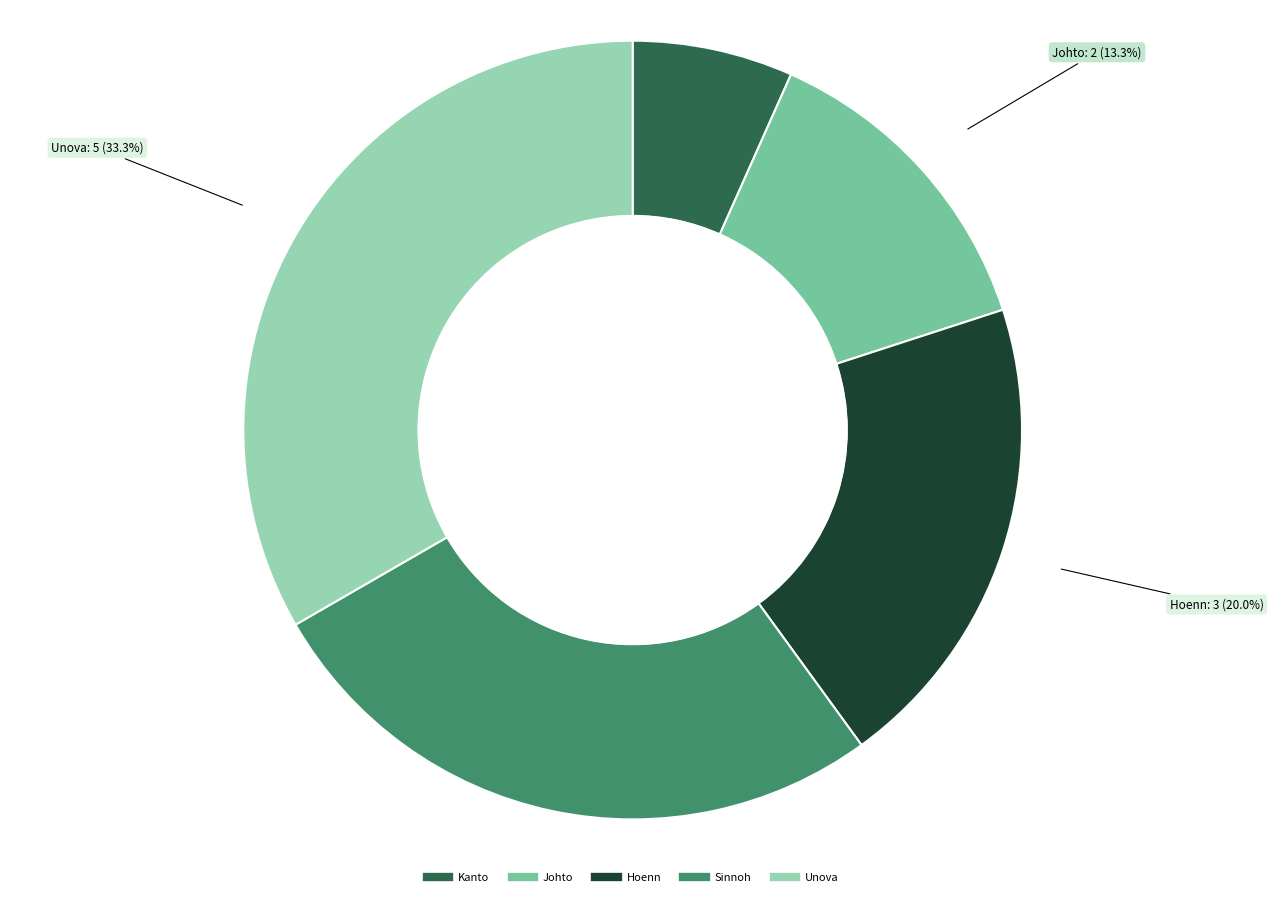

To the nearest percent, what is the difference between the largest and smallest slice percentages?

27%